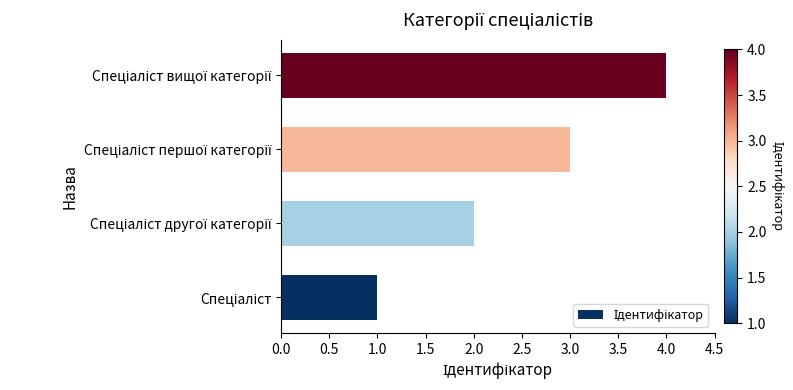

What is the difference between the maximum and minimum values?

3